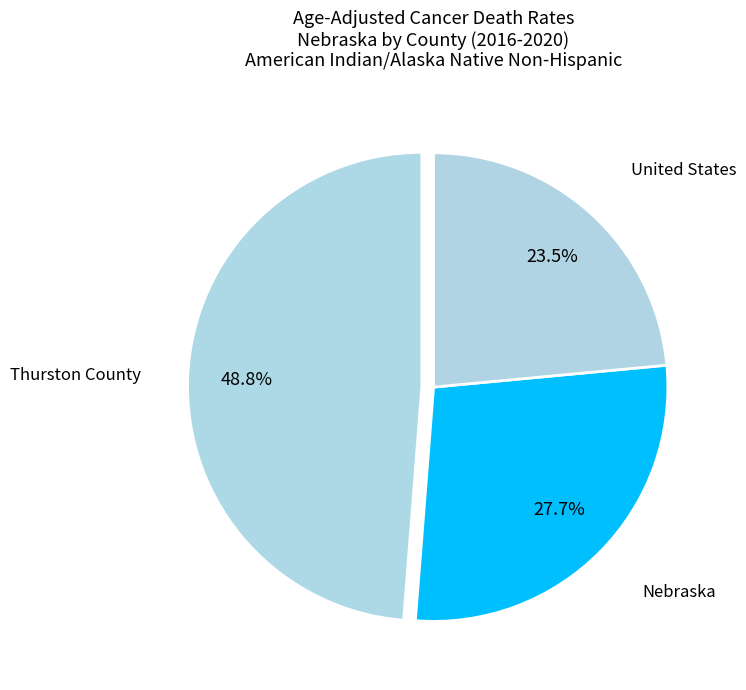

To the nearest percent, what is the difference between the largest and smallest slice percentages?

25%